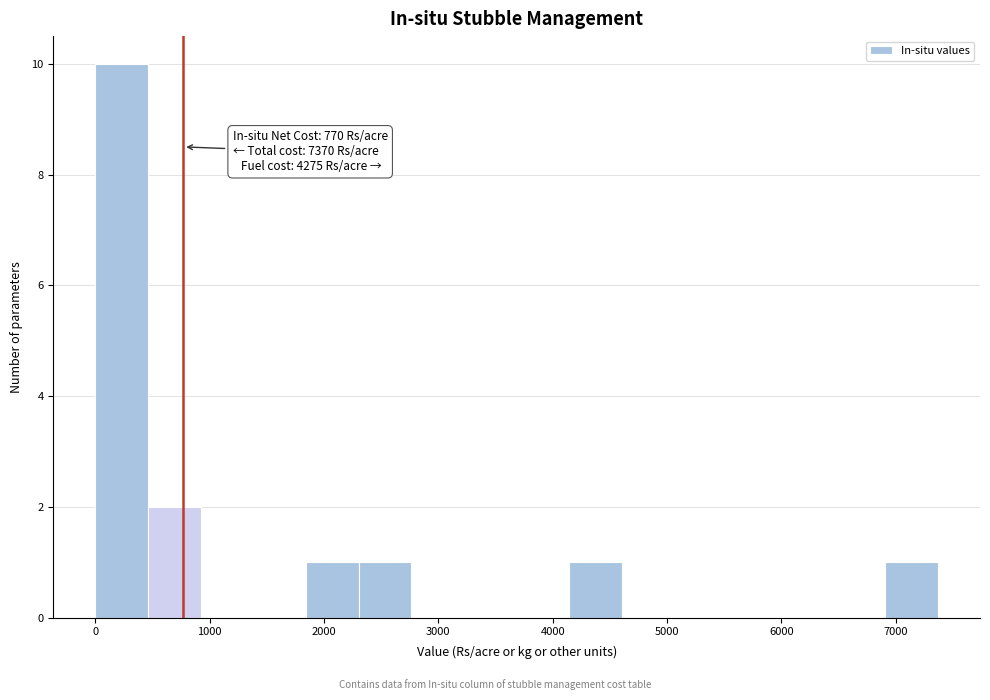

Which range on the x-axis has the tallest bar?

0 to 500